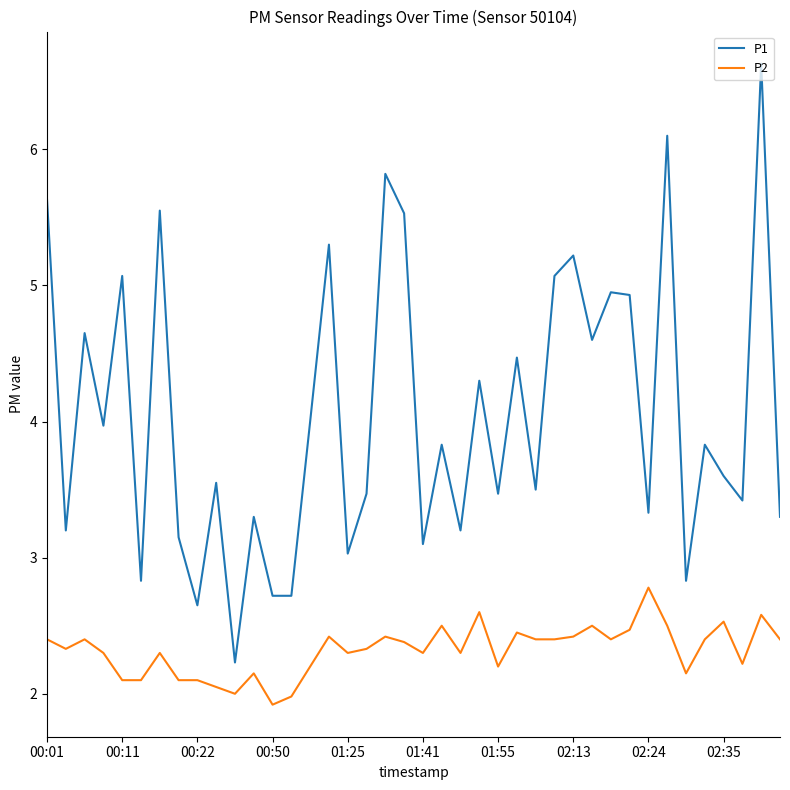

Rank the series by their maximum value, from lowest to highest.

P2, P1